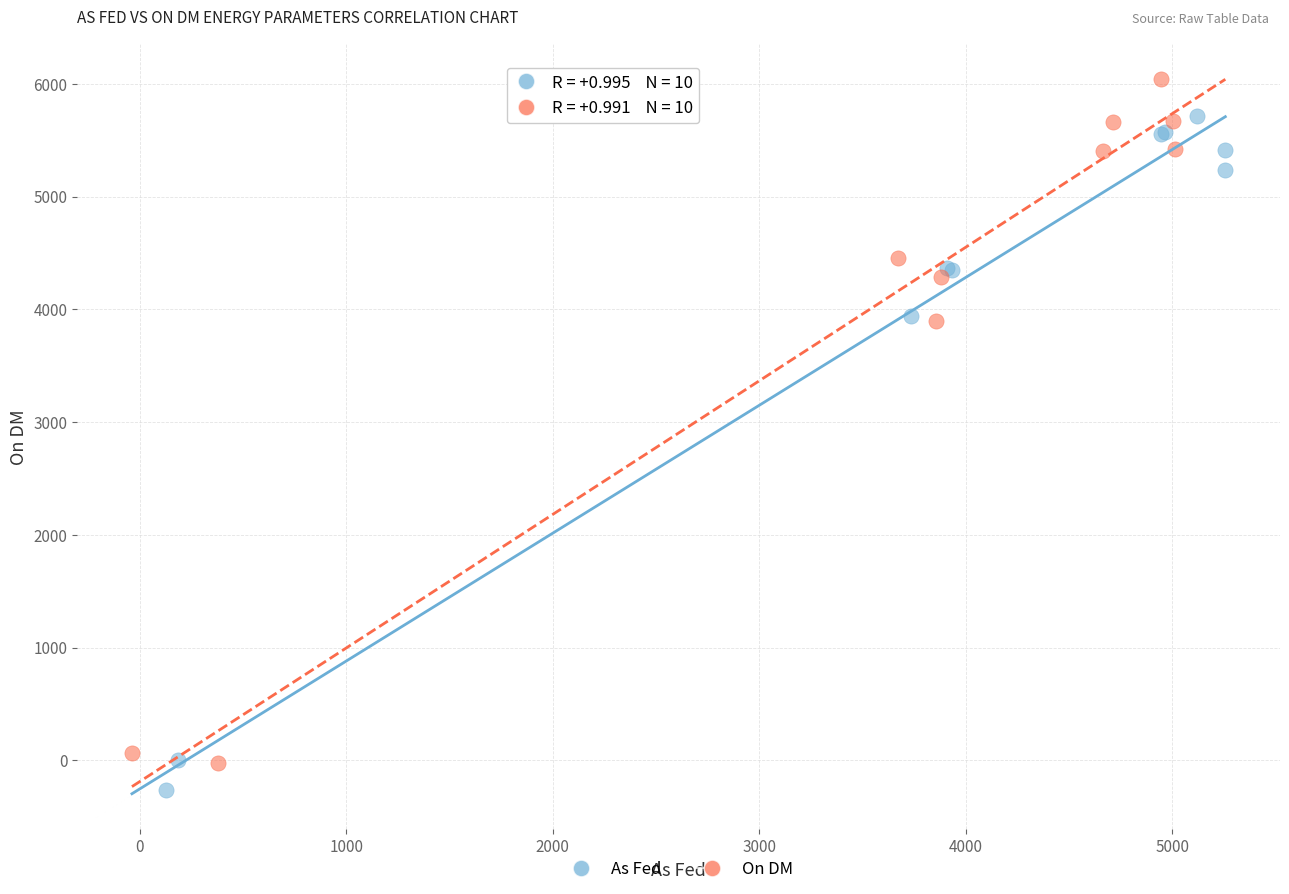

Which series contains the highest Y value?

On DM